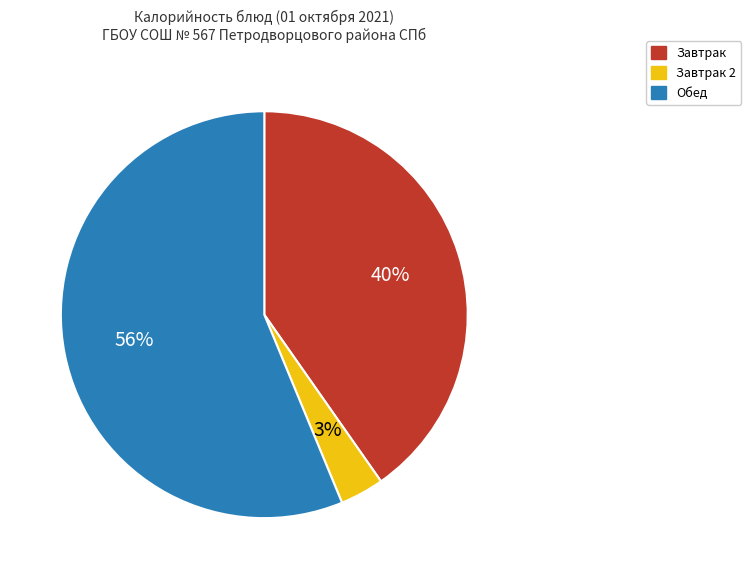

To the nearest percent, what is the average slice percentage?

33%